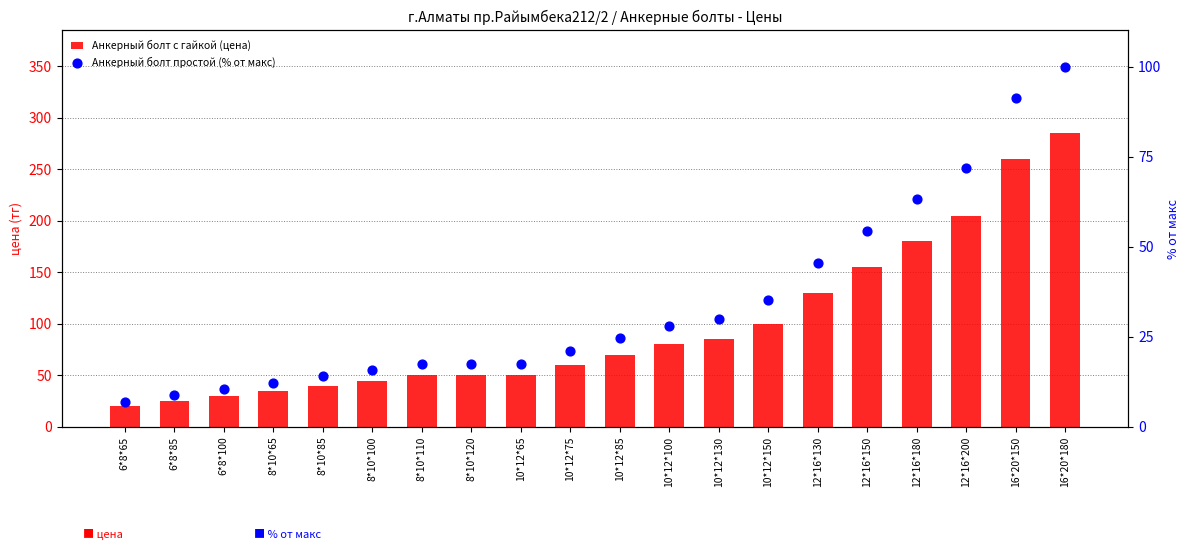

At how many categories does at least one series exceed 85?

7